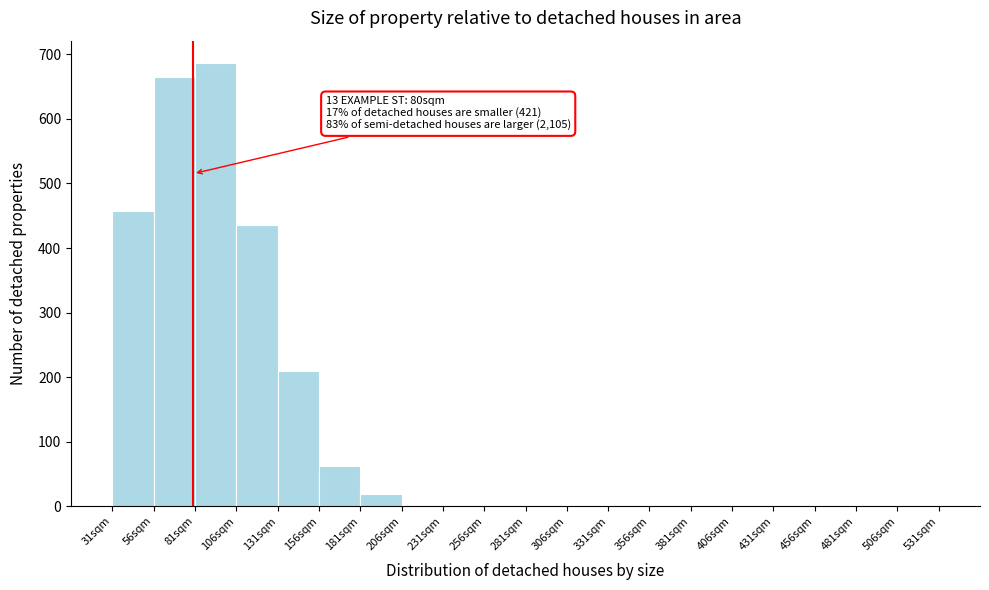

Over which range of the x-axis is the bar tallest?

81 to 106